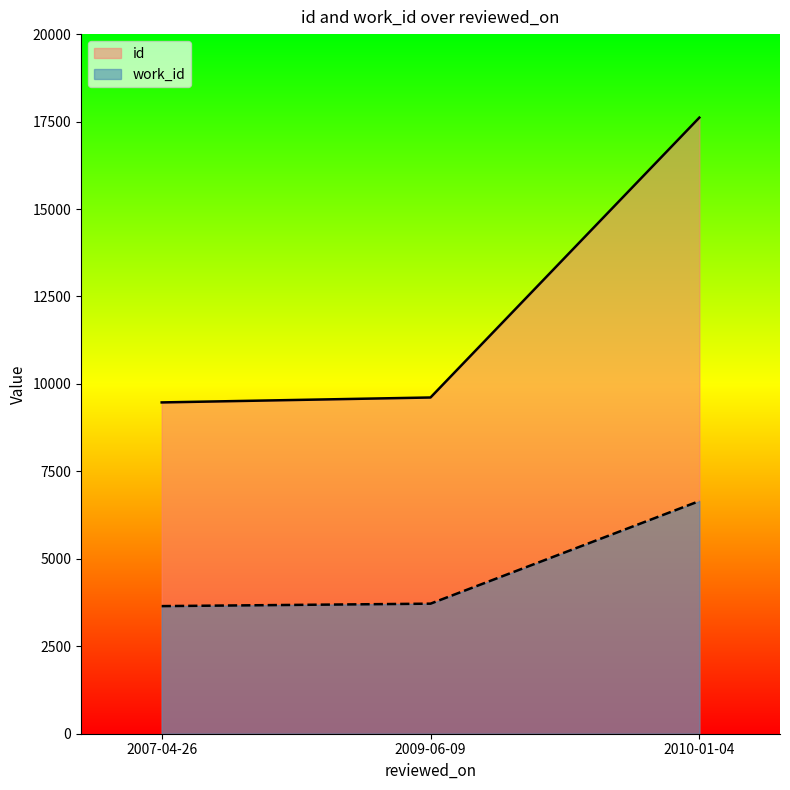

Reading left to right, extract all data points from this chart.

id: 9471	9612	17613
work_id: 3648	3718	6651